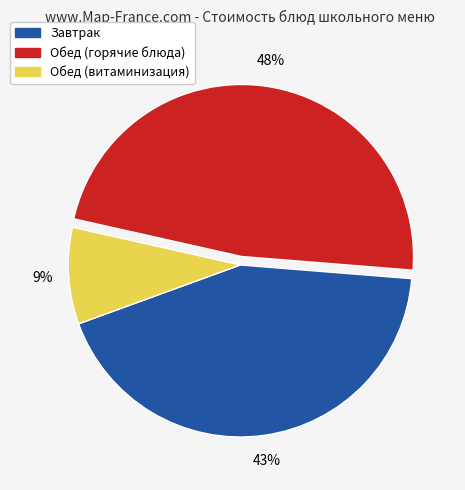

How many slices are in this pie chart?

3